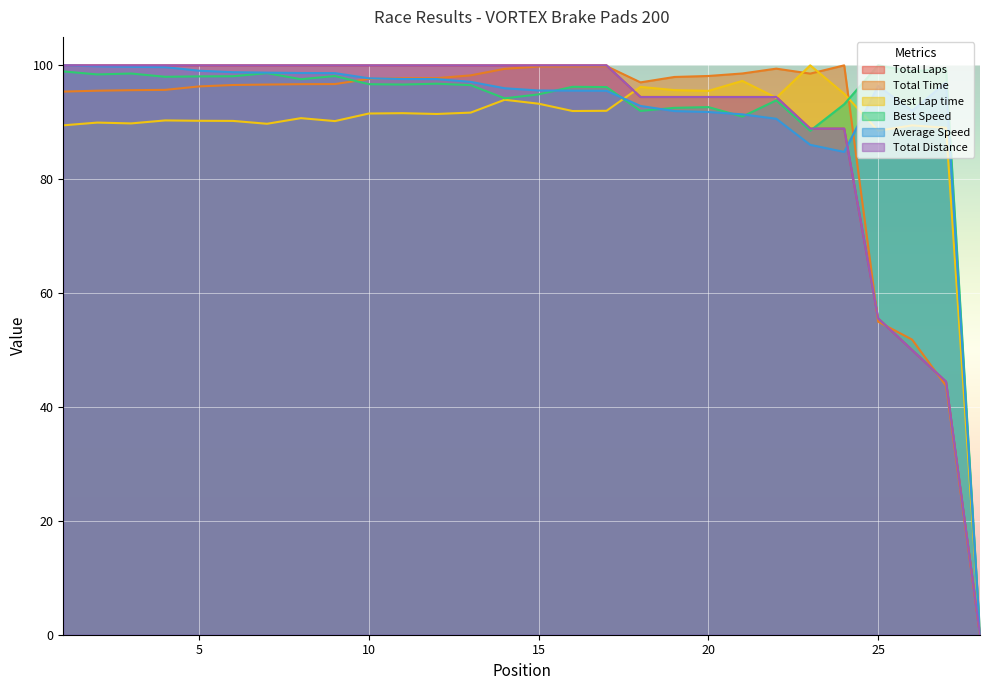

Reading left to right, list all the values displayed in this chart.

Total Laps: 100.0	100.0	100.0	100.0	100.0	100.0	100.0	100.0	100.0	100.0	100.0	100.0	100.0	100.0	100.0	100.0	100.0	94.4	94.4	94.4	94.4	94.4	88.9	88.9	55.6	50.0	44.4	0.0
Total Time: 95.4	95.5	95.6	95.7	96.3	96.6	96.6	96.7	96.7	97.6	97.7	97.8	98.2	99.4	99.8	99.8	99.9	97.0	98.0	98.1	98.6	99.4	98.5	100.0	55.0	51.8	43.7	0.0
Best Lap time: 89.5	89.9	89.8	90.3	90.3	90.2	89.7	90.7	90.2	91.5	91.6	91.5	91.7	94.0	93.3	92.0	92.0	96.2	95.7	95.5	97.3	94.3	100.0	95.0	88.5	89.5	89.0	0.0
Best Speed: 98.9	98.4	98.6	98.0	98.1	98.1	98.6	97.6	98.1	96.7	96.6	96.8	96.5	94.2	94.9	96.2	96.2	92.0	92.5	92.7	91.0	93.9	88.5	93.2	100.0	98.9	99.4	0.0
Average Speed: 100.0	99.8	99.7	99.7	99.1	98.8	98.7	98.7	98.6	97.7	97.6	97.6	97.1	96.0	95.6	95.6	95.5	92.9	92.0	91.8	91.4	90.6	86.0	84.8	96.4	92.0	97.0	0.0
Total Distance: 100.0	100.0	100.0	100.0	100.0	100.0	100.0	100.0	100.0	100.0	100.0	100.0	100.0	100.0	100.0	100.0	100.0	94.4	94.4	94.4	94.4	94.4	88.9	88.9	55.6	50.0	44.4	0.0